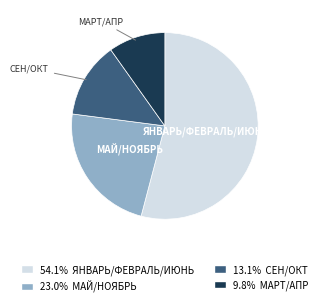

Is there a majority slice in this chart?

Yes